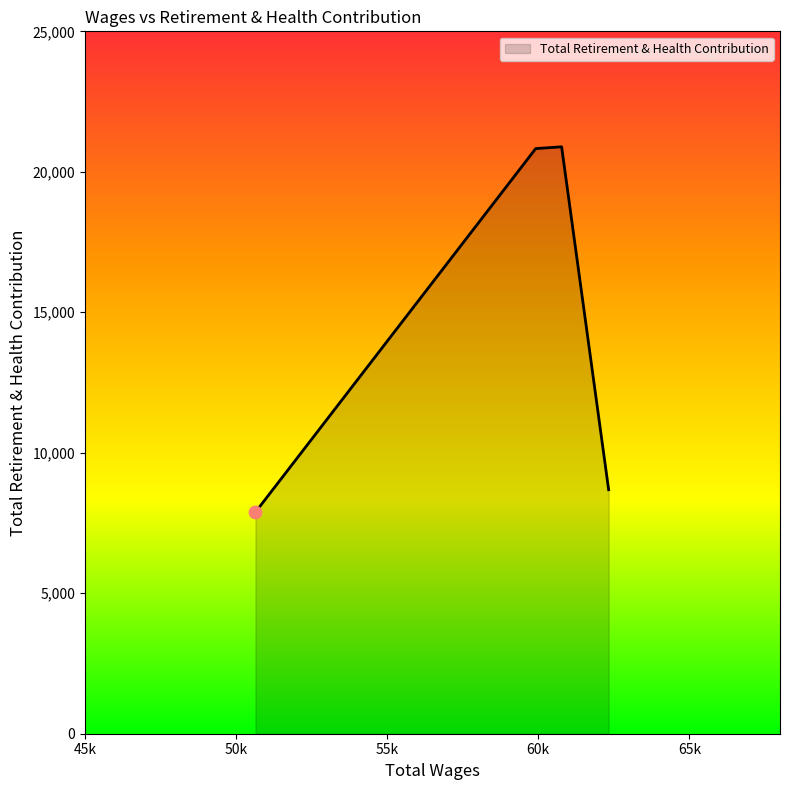

What is the greatest value displayed?

20890